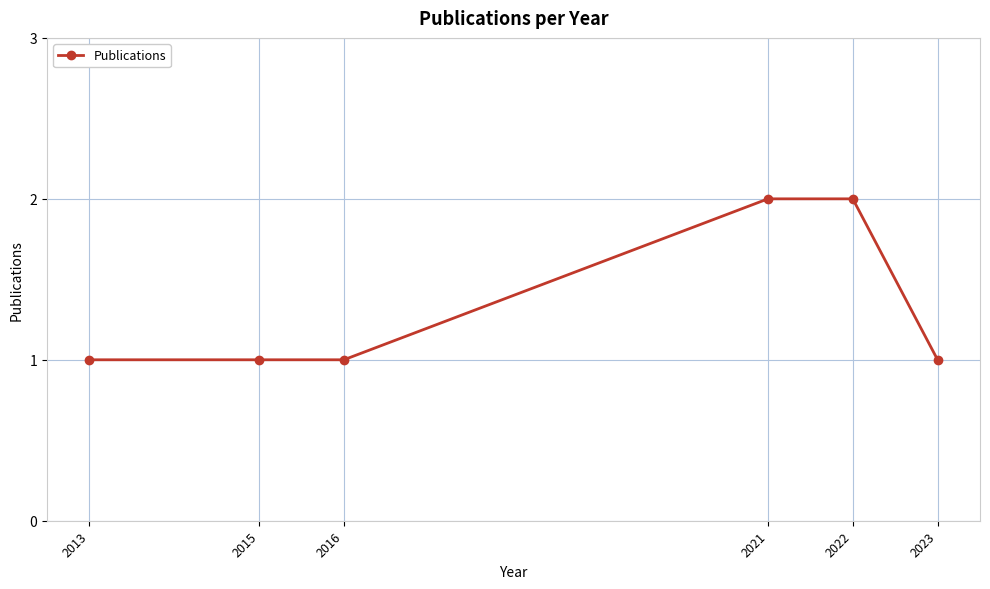

Count the number of data series in this chart.

1